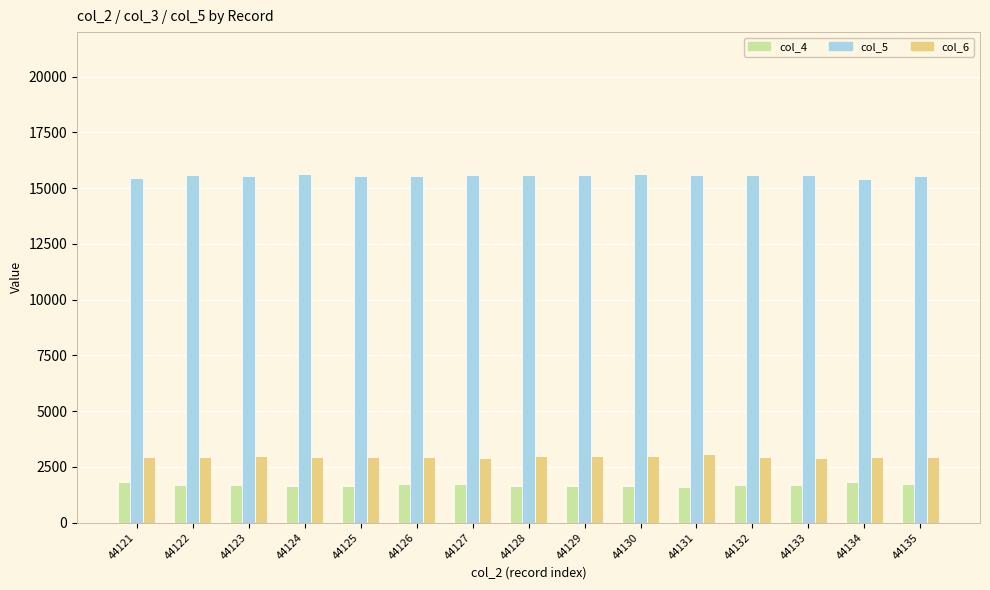

What is the difference between the maximum and minimum values in the col_4 series?

232